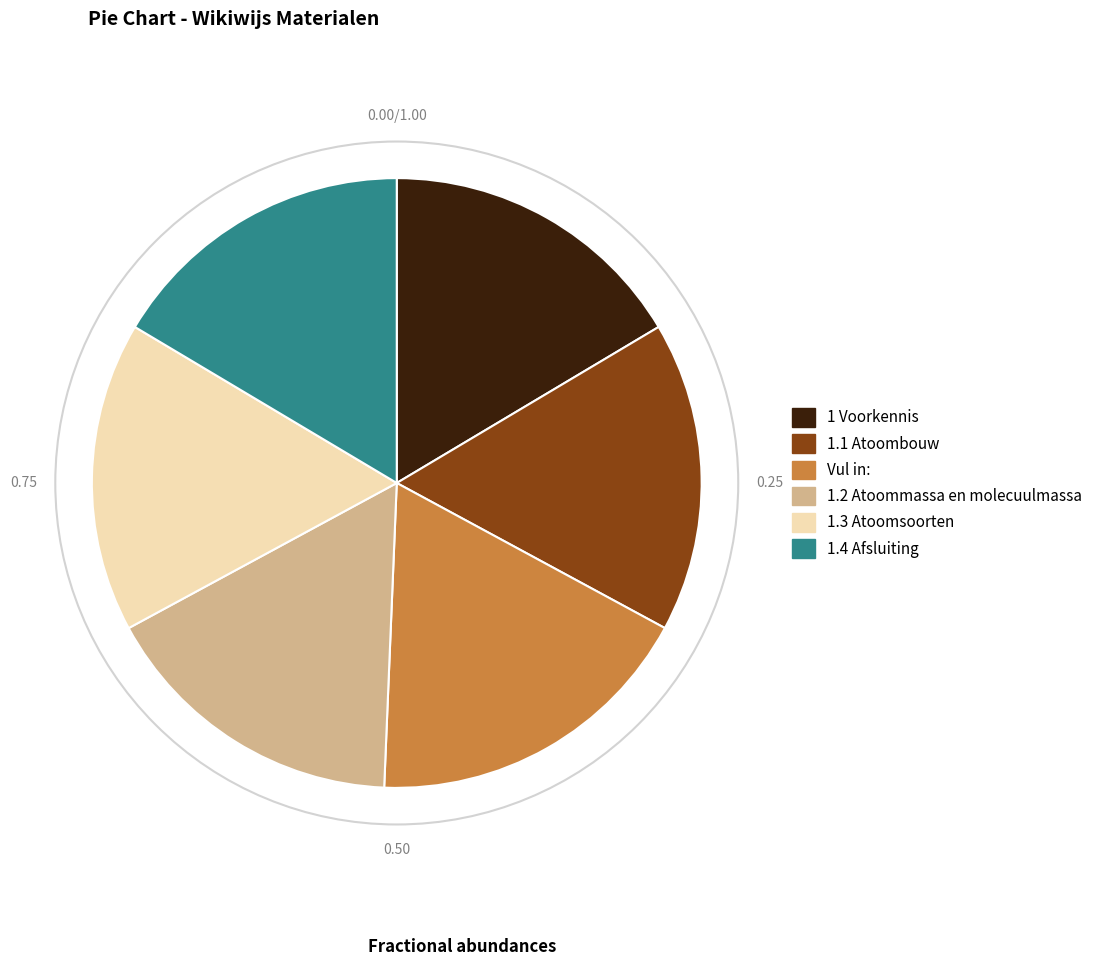

Which category has the biggest portion of the pie?

Vul in: